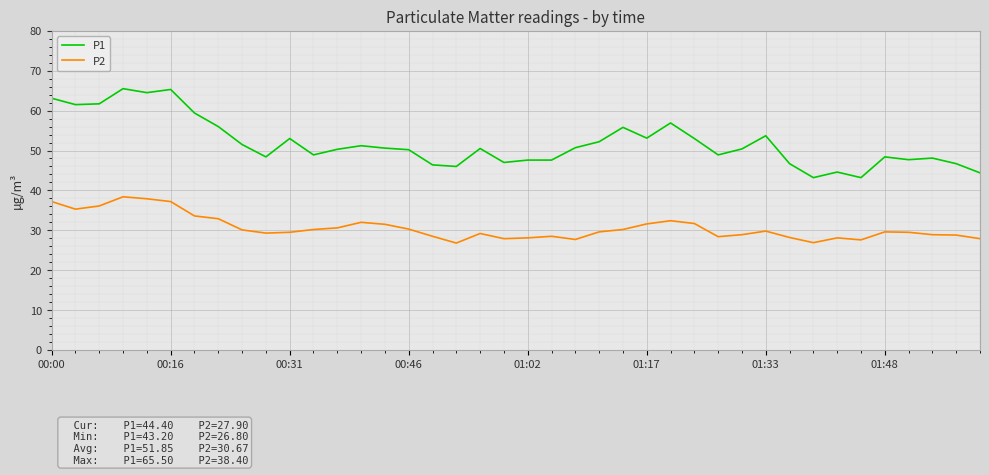

List the series in order of their peak value, highest first.

P1, P2